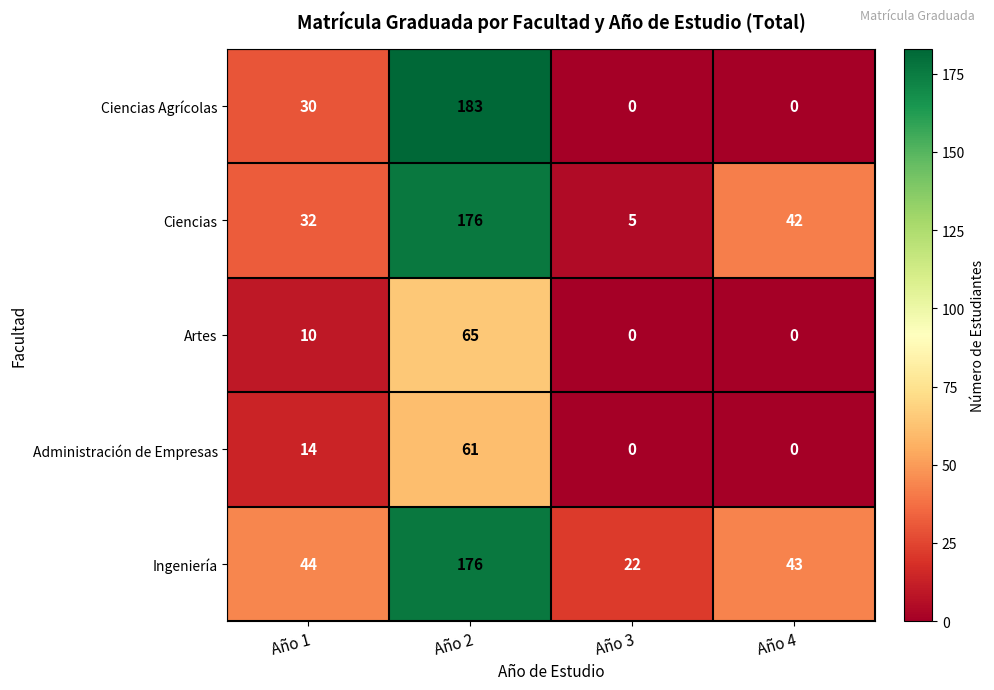

At which category is the sum across all series the highest?

Año 2